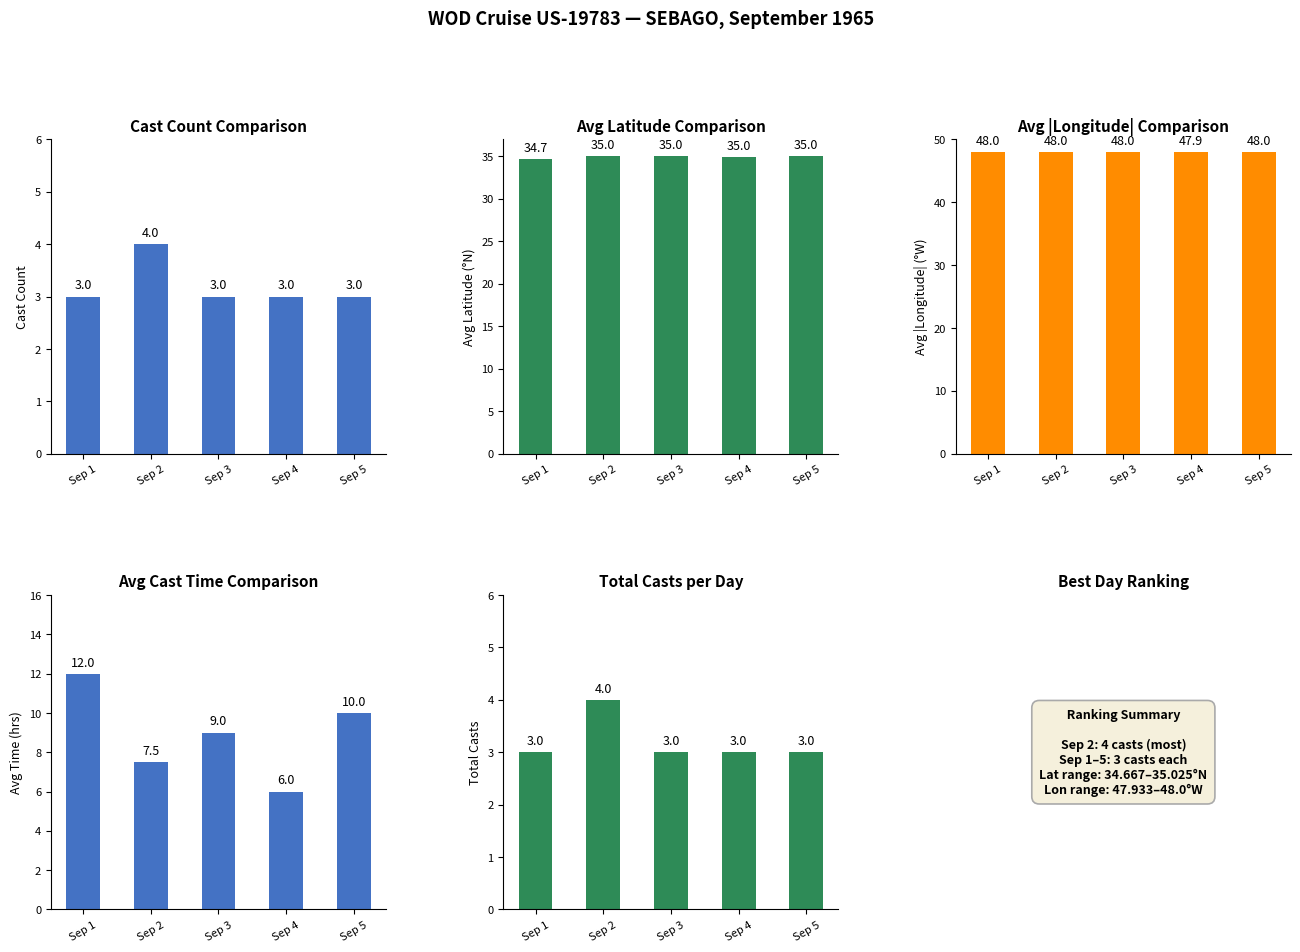

At which label is Cast Count closest to 3?

Sep 1